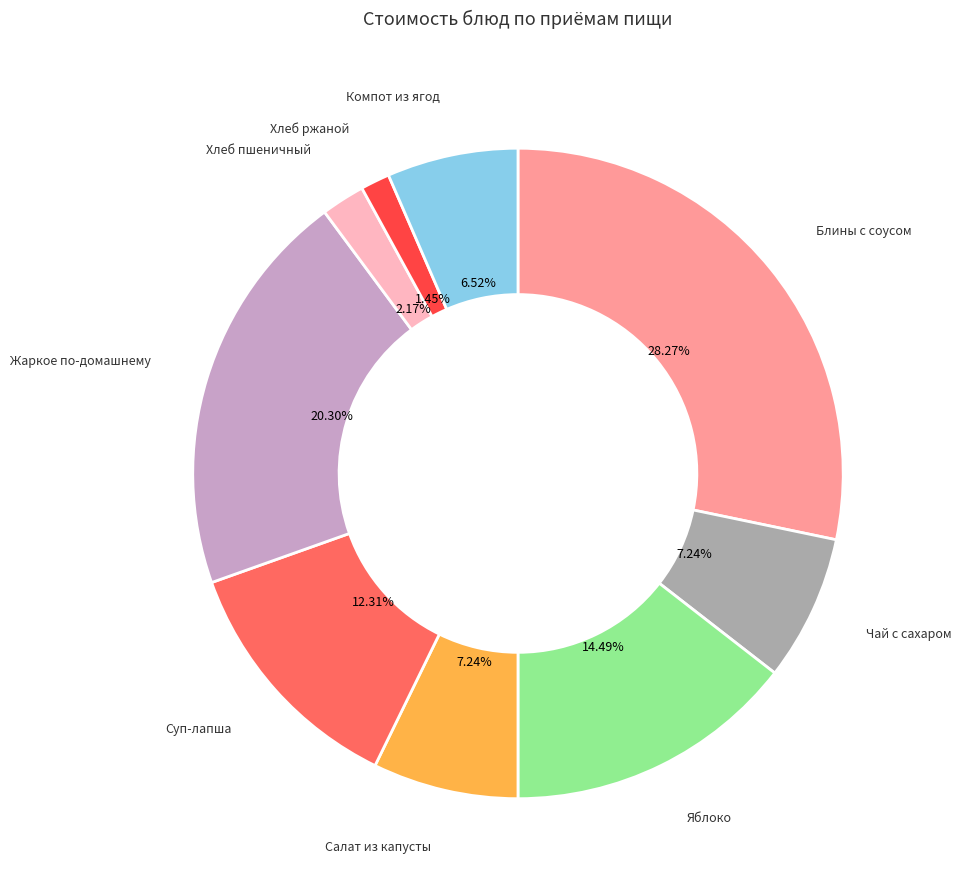

What is the ratio of the value at Салат из капусты to the value at Суп-лапша?

0.6